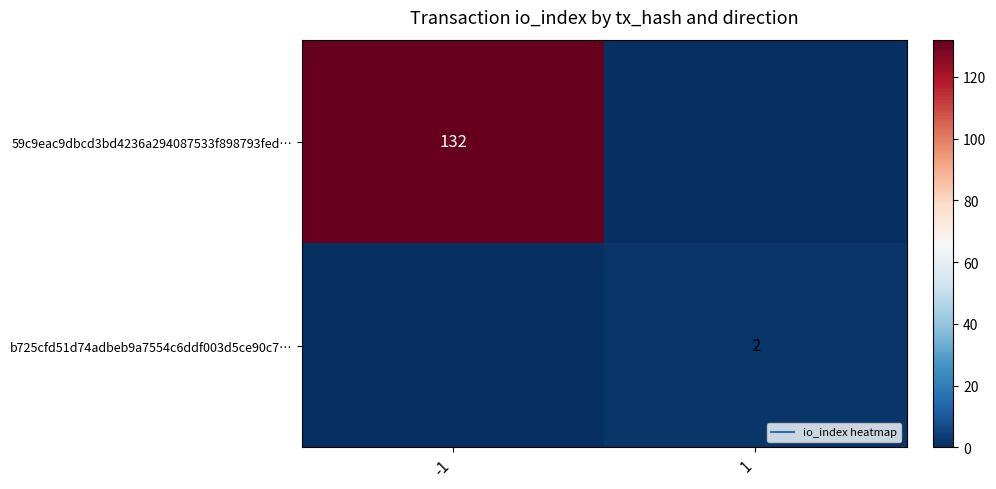

Between 1 and -1, which is larger?

-1